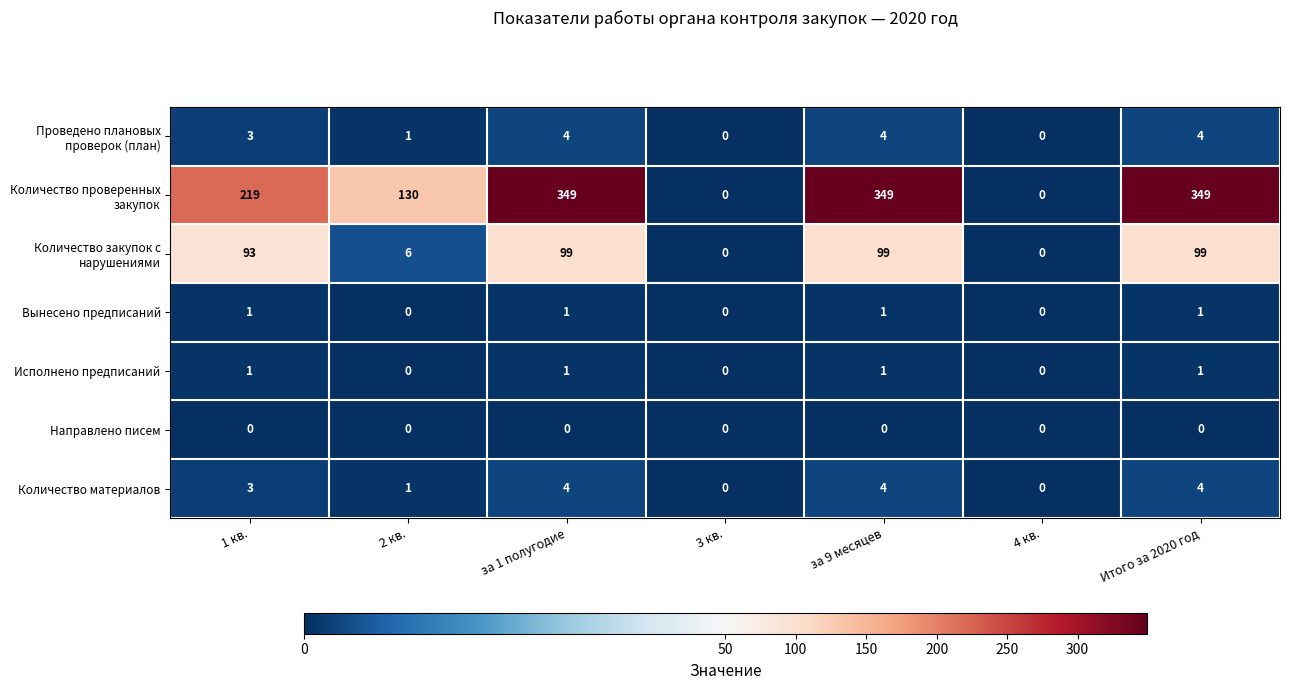

Between 2 кв. and 4 кв., which series saw the biggest shift?

Количество проверенных закупок